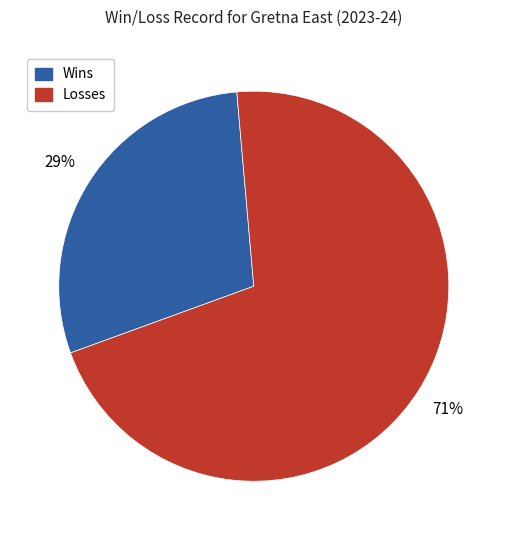

What percentage is the Losses slice, to the nearest percent?

71%